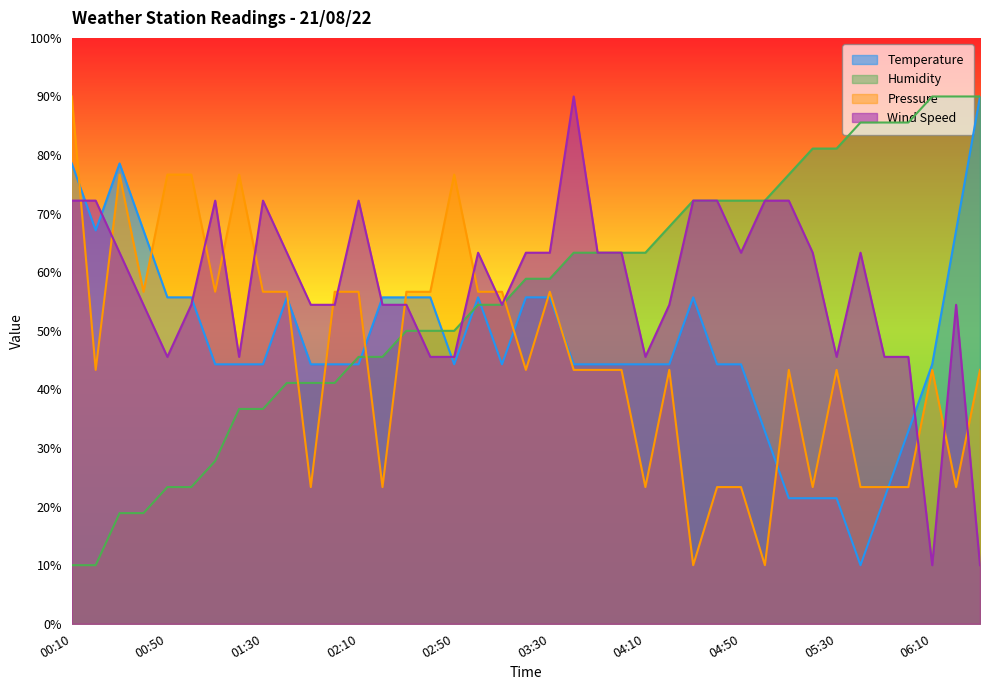

Is it true that Humidity equals 72.2 at 04:30?

True